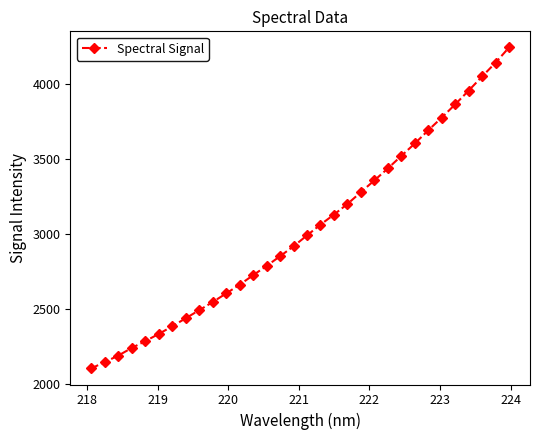

How many lines are shown in the chart?

1